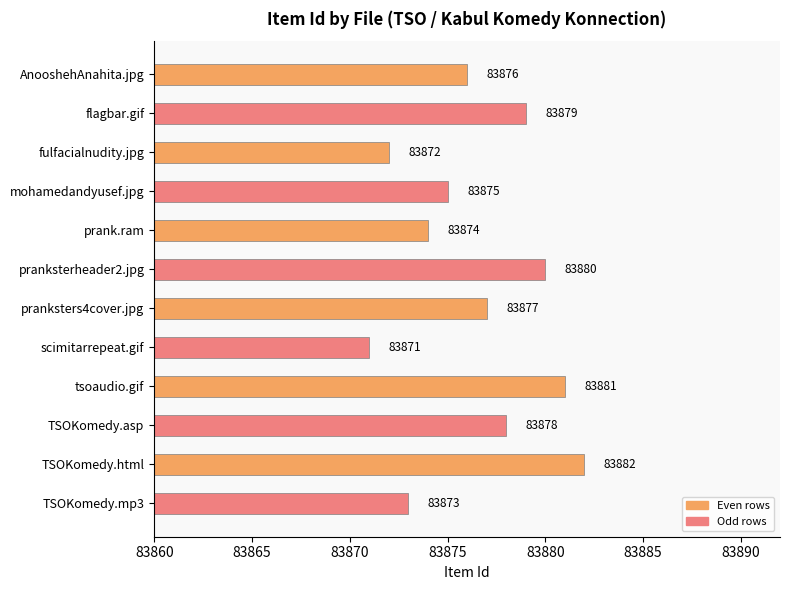

Reading bottom to top, what are all the values shown in this chart?

TSOKomedy.mp3=83873	TSOKomedy.html=83882	TSOKomedy.asp=83878	tsoaudio.gif=83881	scimitarrepeat.gif=83871	pranksters4cover.jpg=83877	pranksterheader2.jpg=83880	prank.ram=83874	mohamedandyusef.jpg=83875	fulfacialnudity.jpg=83872	flagbar.gif=83879	AnooshehAnahita.jpg=83876